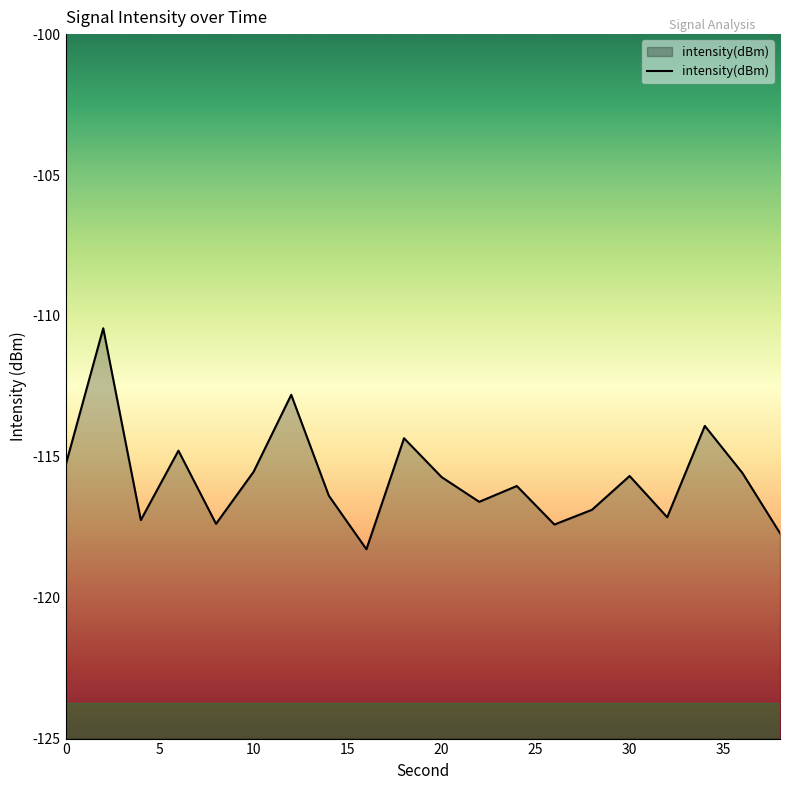

Reading right to left, extract all data points from this chart.

38=-117.7	36=-115.6	34=-113.9	32=-117.1	30=-115.7	28=-116.9	26=-117.4	24=-116.0	22=-116.6	20=-115.7	18=-114.3	16=-118.3	14=-116.4	12=-112.8	10=-115.5	8=-117.4	6=-114.8	4=-117.2	2=-110.4	0=-115.3